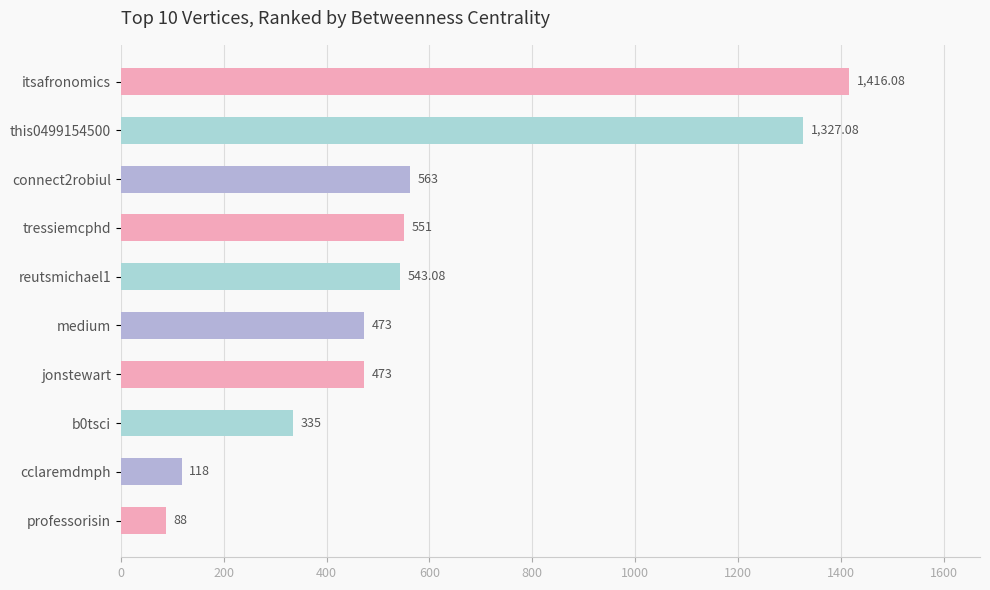

What is the minimum value shown in the chart?

88.0